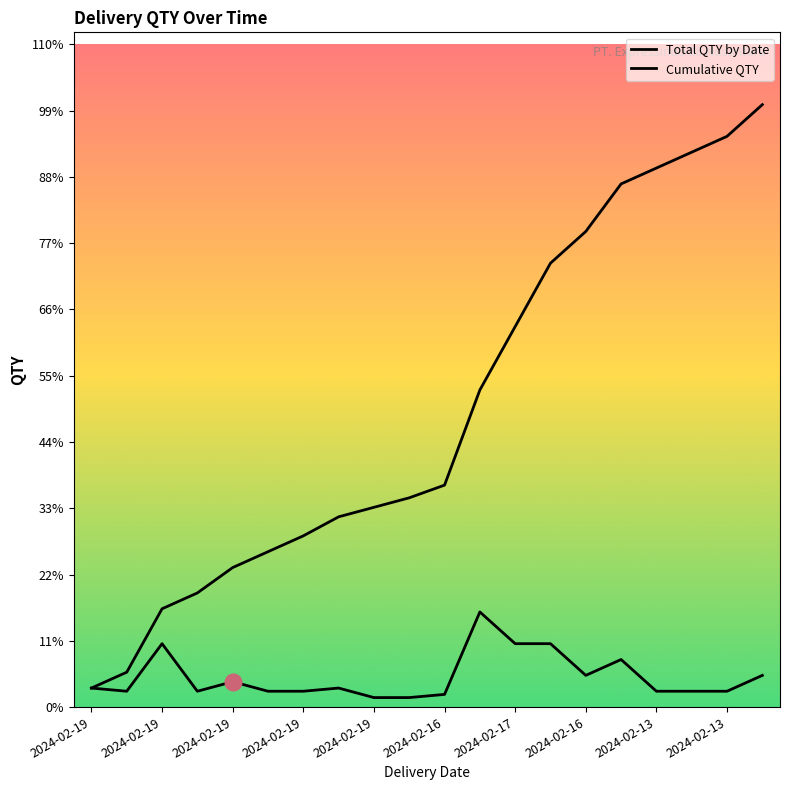

At which label does Total QTY by Date reach its minimum?

2024-02-19